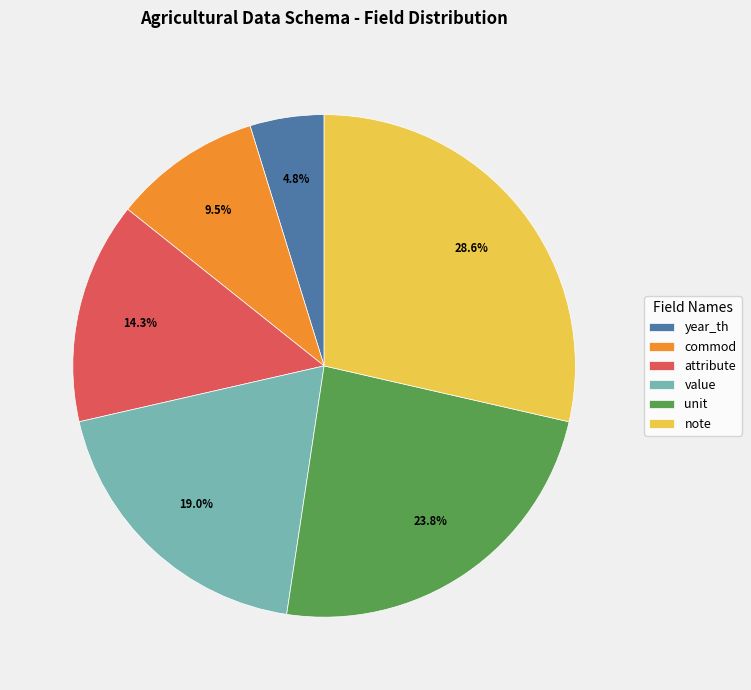

What percentage do commod and year_th together represent?

14.3%